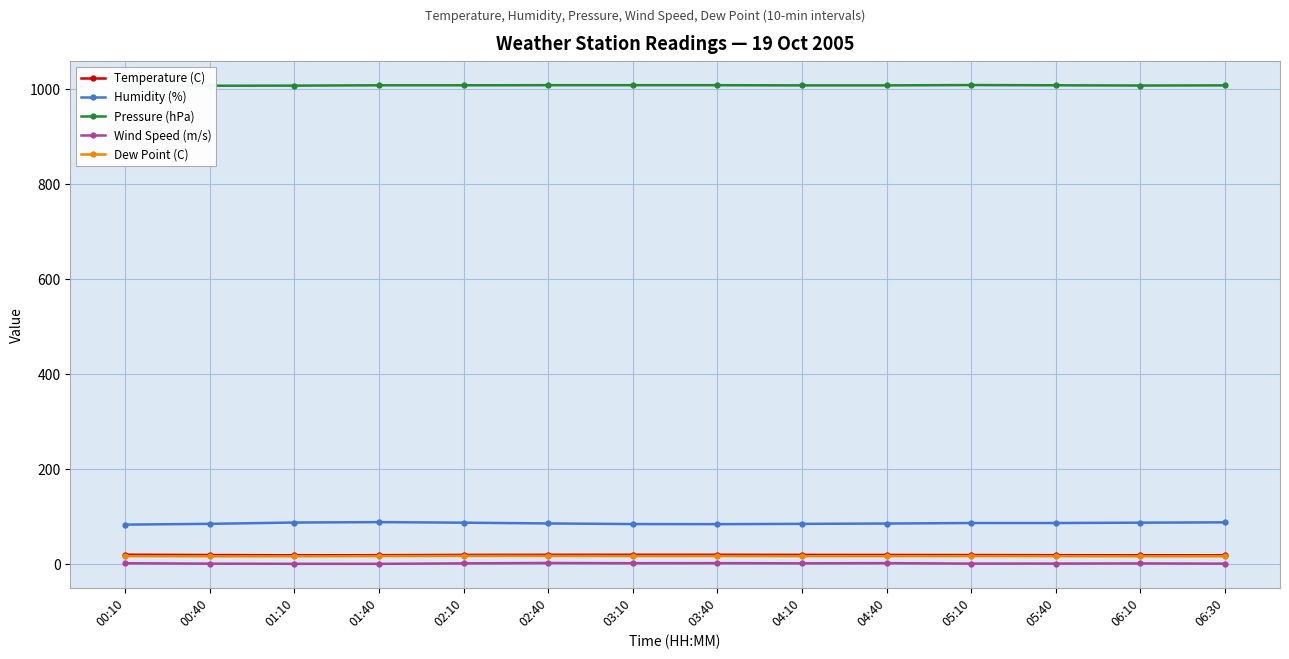

What is the value of the Pressure (hPa) point at the 7th from the left?

1007.8